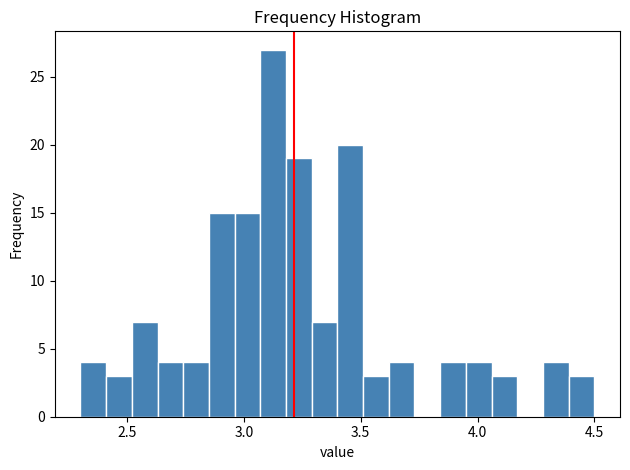

Read against the x-axis, roughly where is the centre of the tallest bar?

3.15